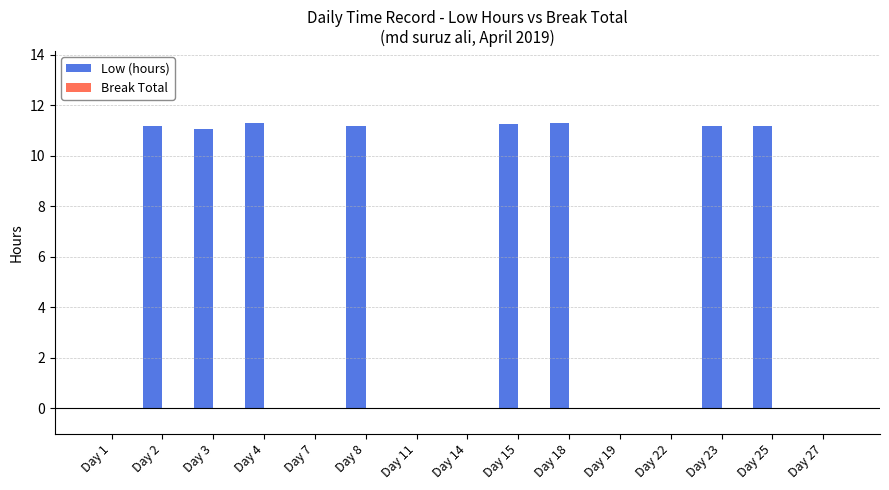

Between Day 7 and Day 25, which is larger?

Day 25